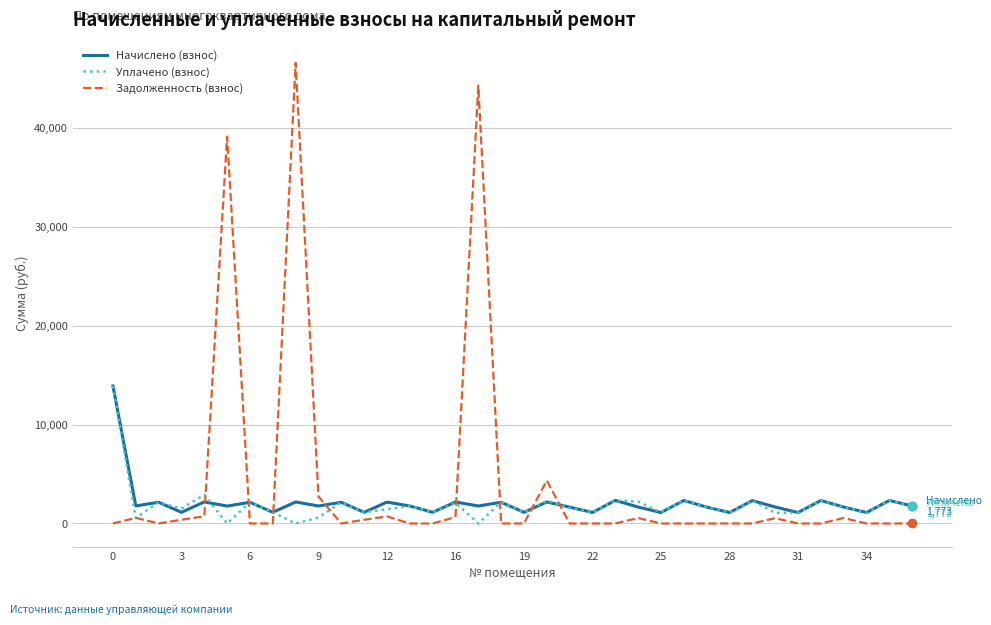

What are all the series names shown in the legend?

Начислено (взнос), Уплачено (взнос), Задолженность (взнос)